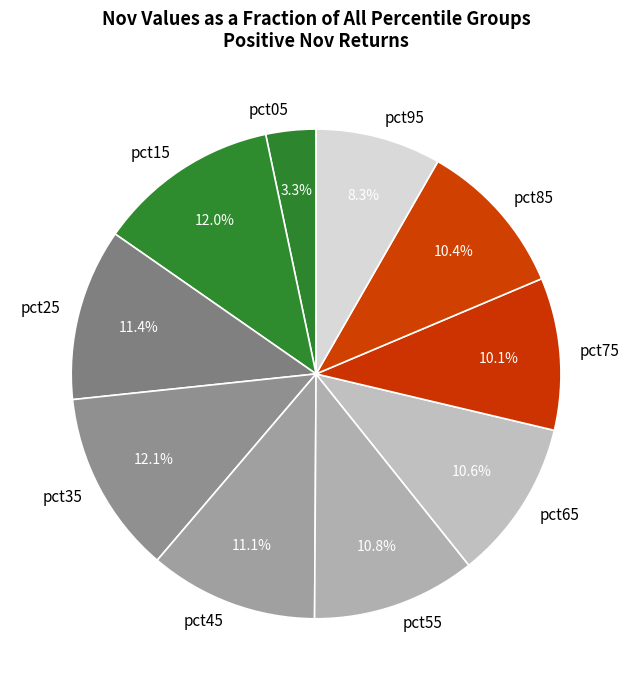

Does any single category account for the majority?

No